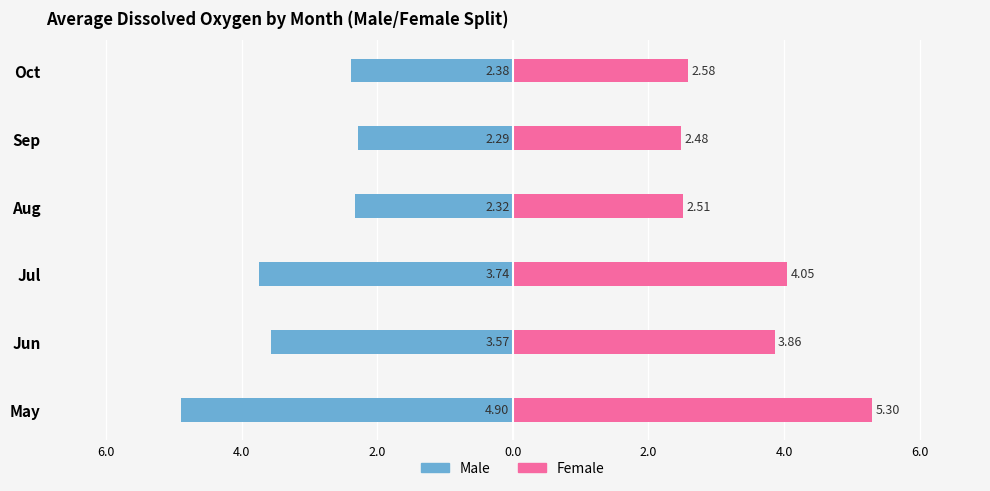

Which series has the largest range (max minus min)?

Female